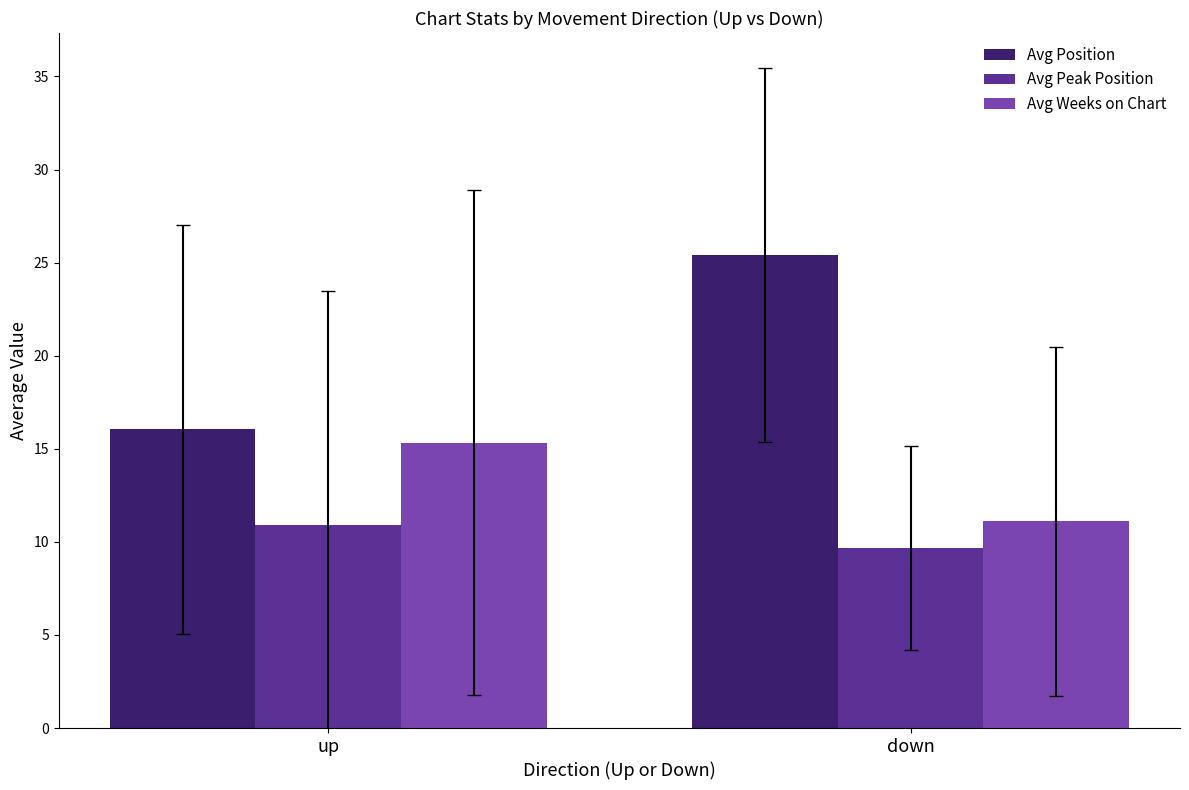

How many data points does each series have?

2